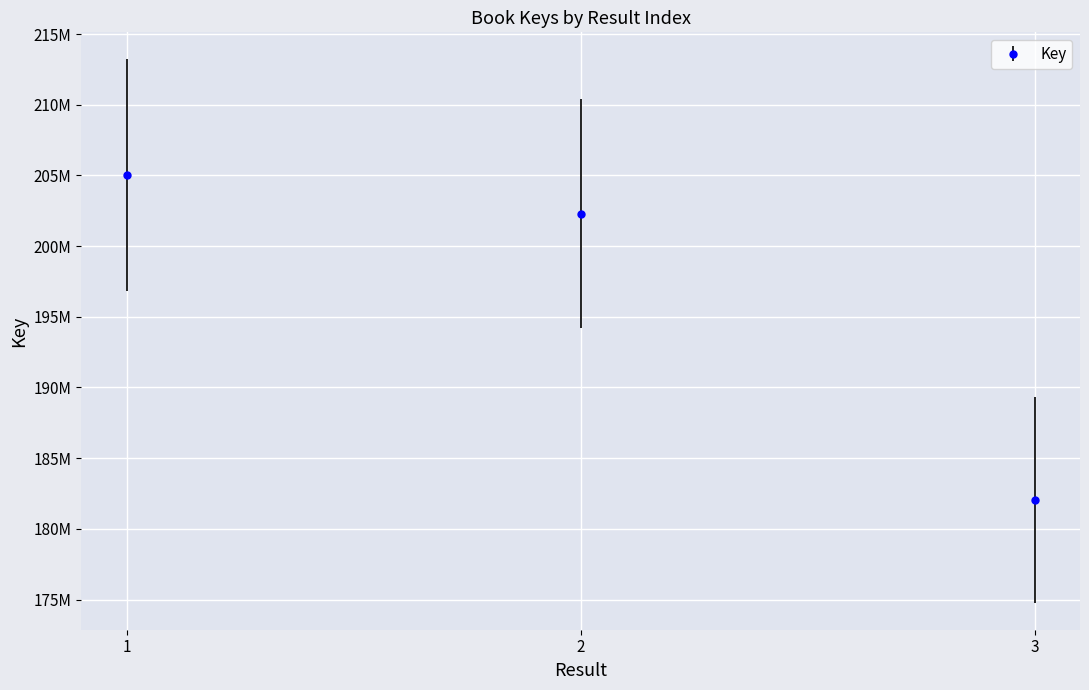

Is it true that the value at 3 is 182069674?

True